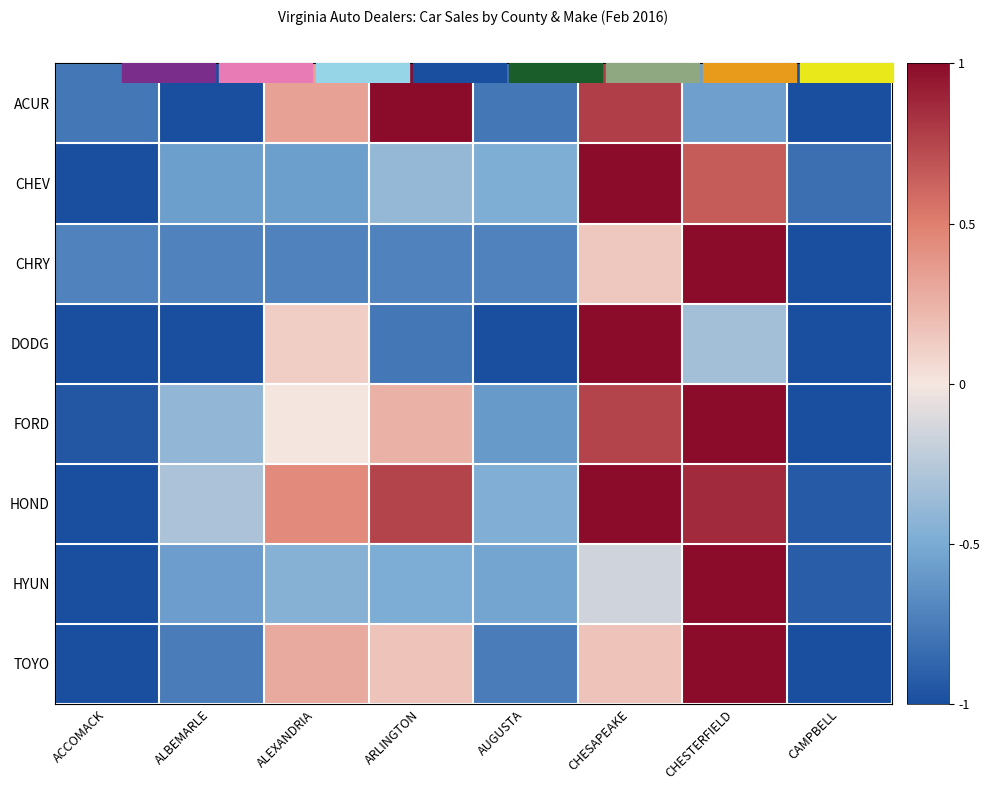

Which series has the largest total across all categories?

HOND